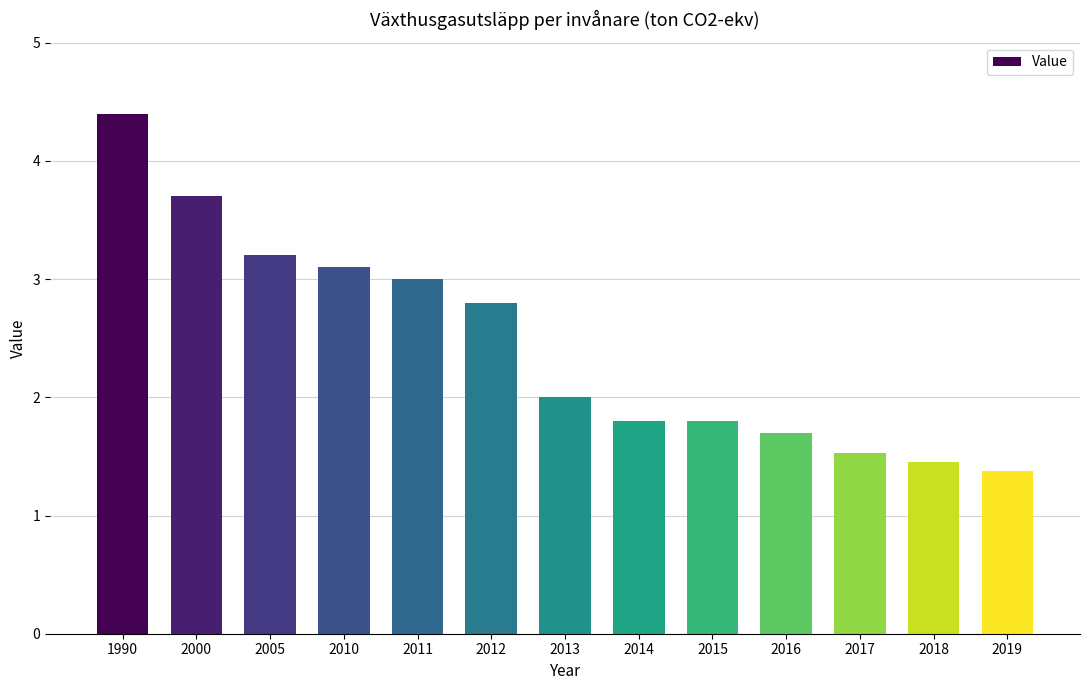

What is the value of the 1st bar from the left?

4.4